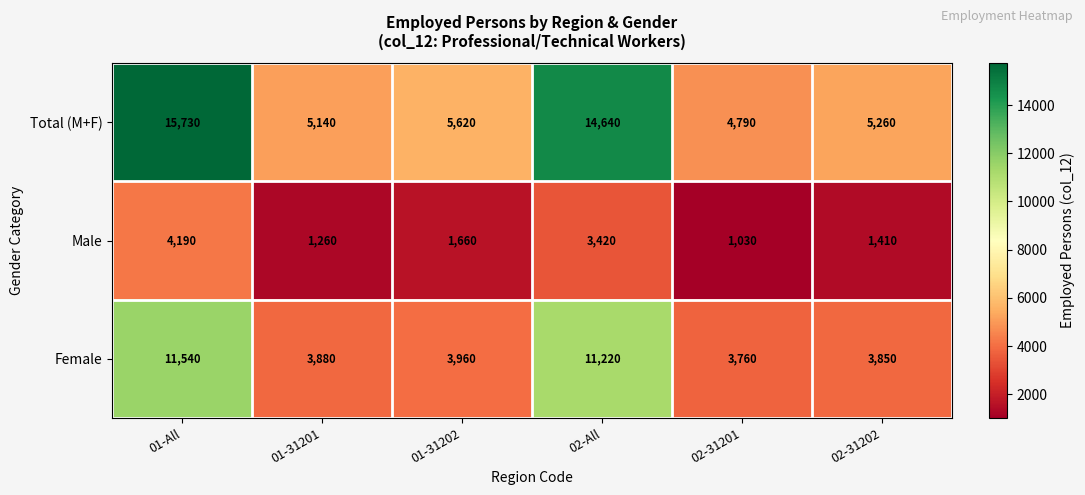

What is the difference between the highest and lowest values at 01-All?

11540